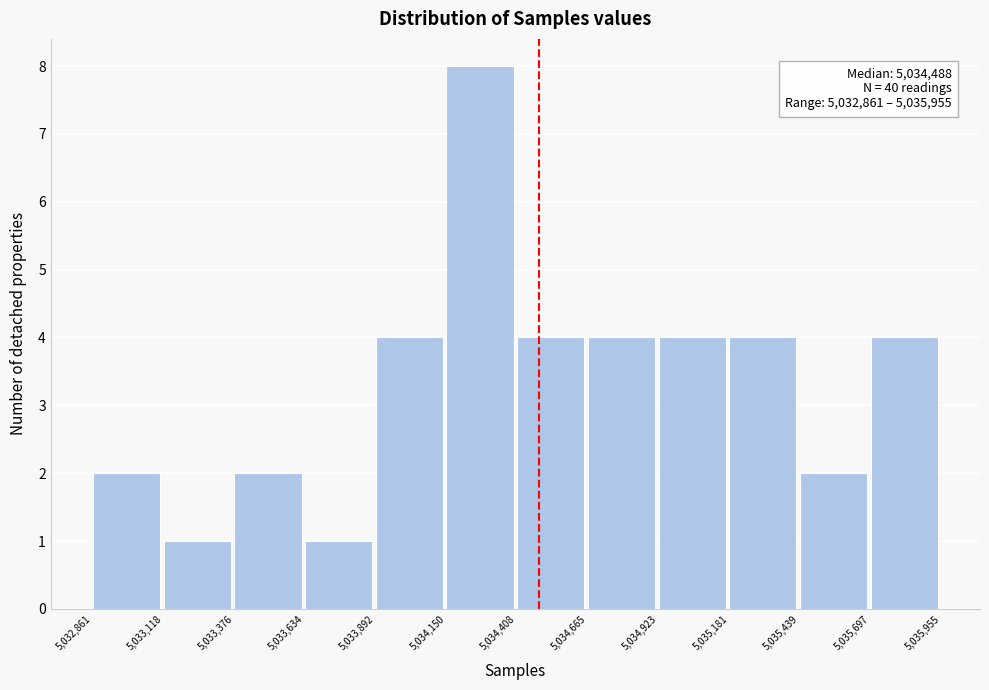

Over which range of the x-axis is the bar tallest?

5,034,150 to 5,034,408